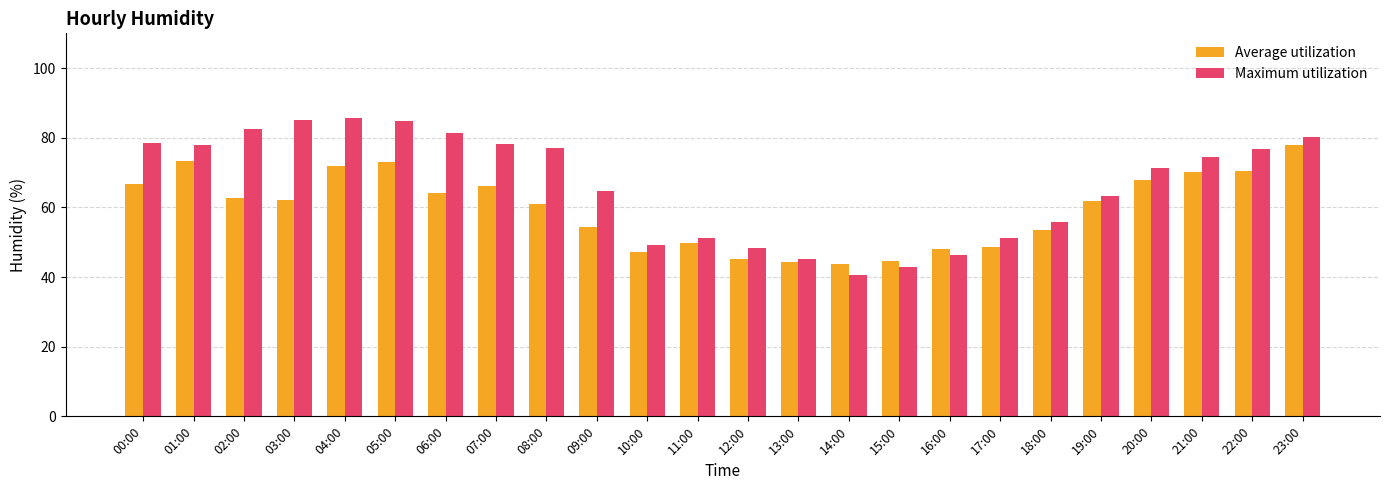

Is the value of Maximum utilization at 03:00 greater than the value of Average utilization at 22:00?

Yes